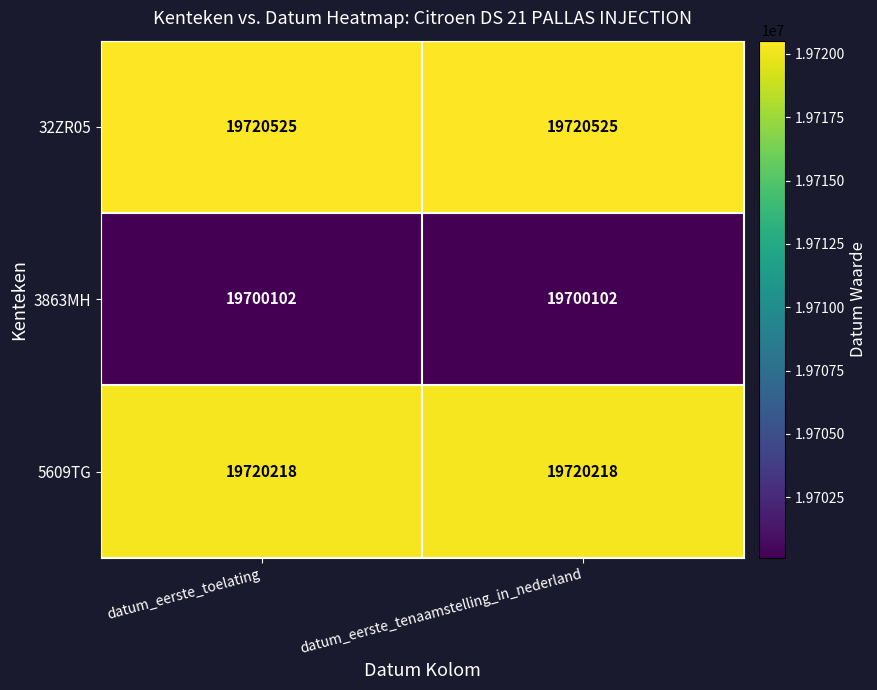

Read the 3863MH value at datum_eerste_toelating.

19700102